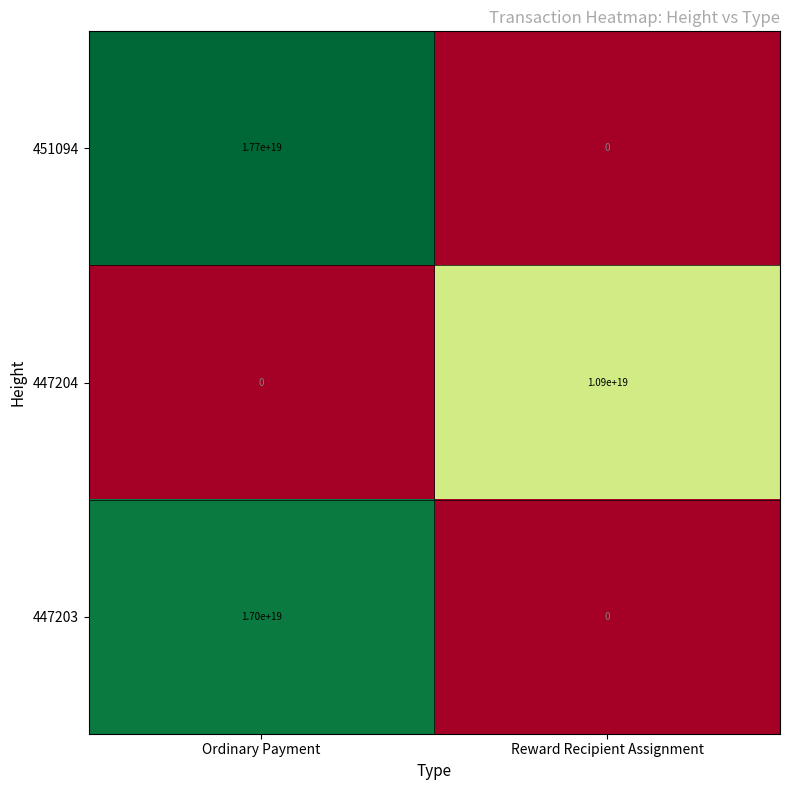

Which series has the largest range (max minus min)?

451094